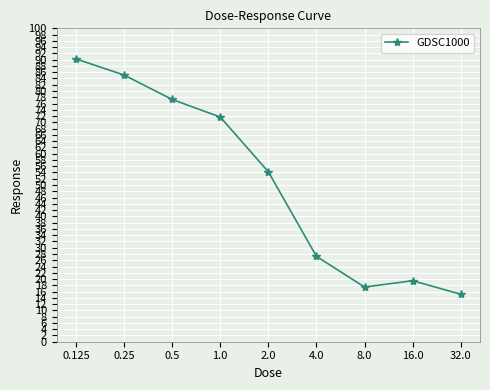

True or false: the data shows 25.3 at 0.25.

False